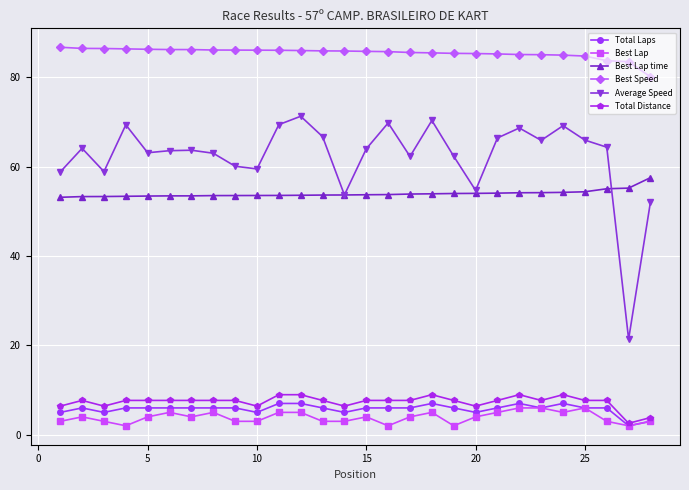

Which series has the largest range (max minus min)?

Average Speed